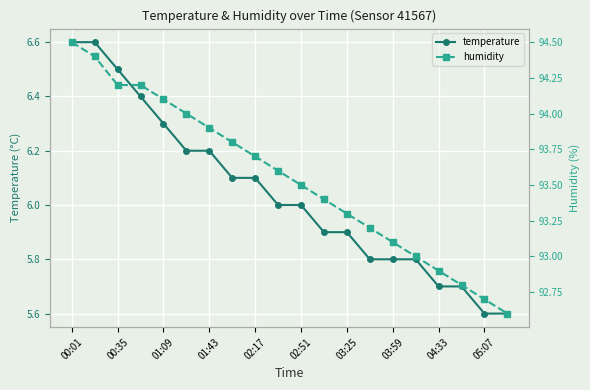

Reading left to right, extract all data points from this chart.

temperature: 6.6	6.6	6.5	6.4	6.3	6.2	6.2	6.1	6.1	6.0	6.0	5.9	5.9	5.8	5.8	5.8	5.7	5.7	5.6	5.6
humidity: 94.5	94.4	94.2	94.2	94.1	94.0	93.9	93.8	93.7	93.6	93.5	93.4	93.3	93.2	93.1	93.0	92.9	92.8	92.7	92.6